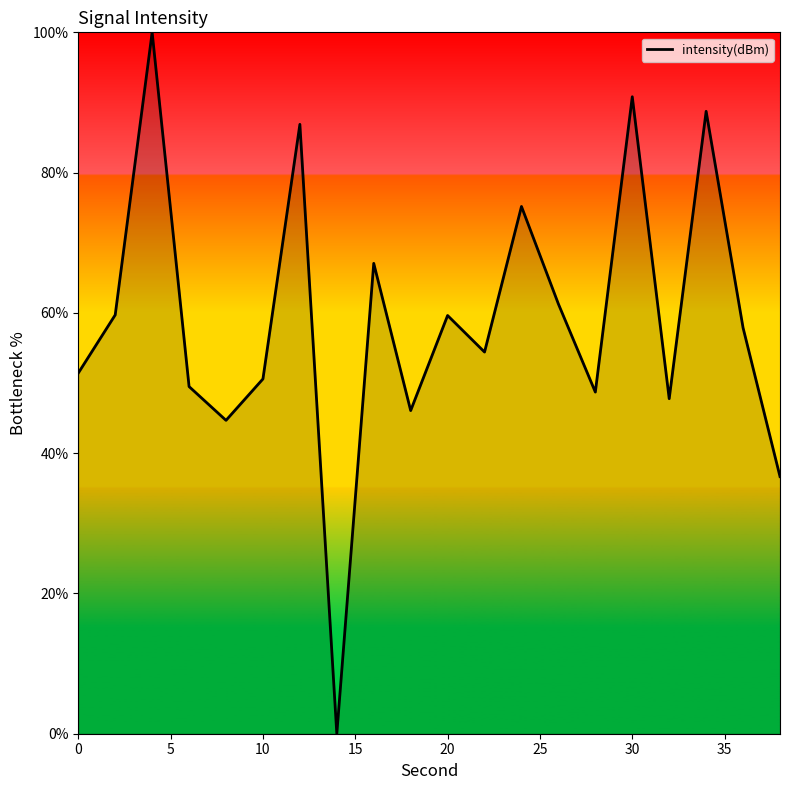

How many values are above zero?

19